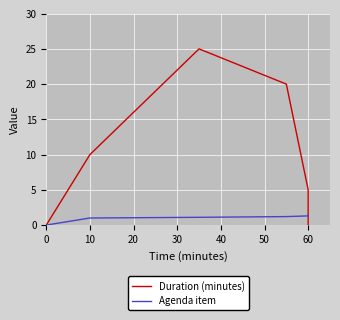

True or false: Agenda item has a value of 1.9 at 10.

False